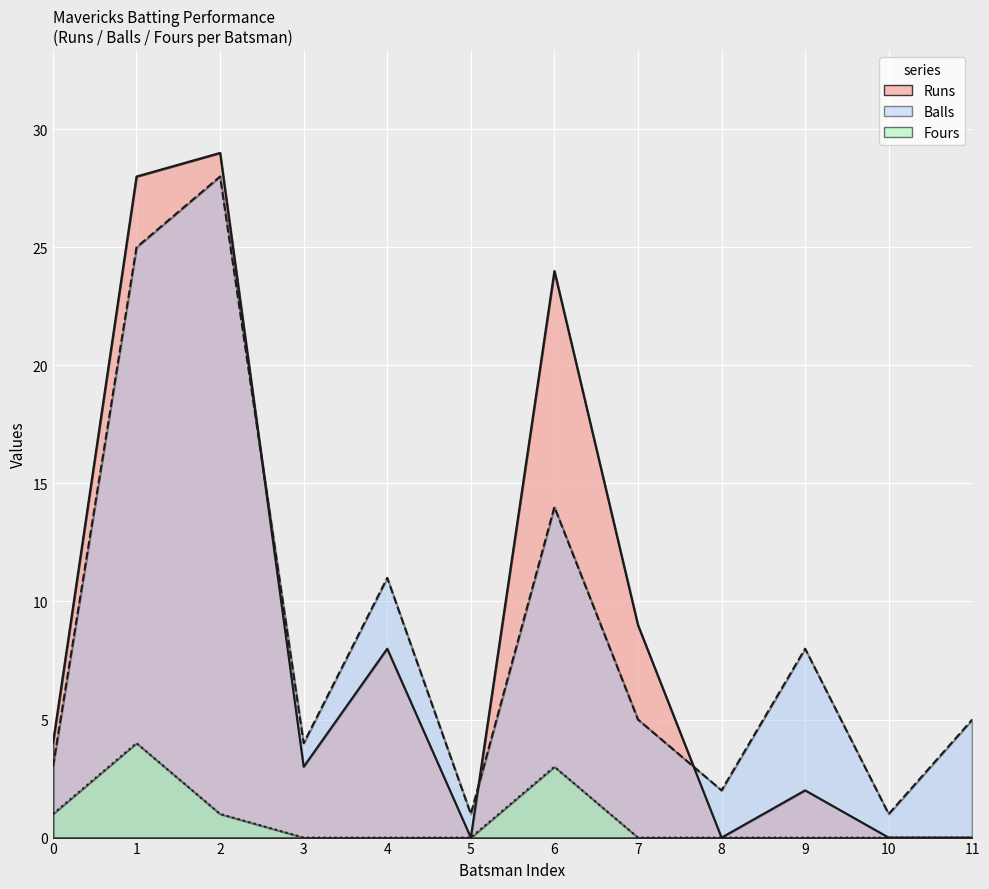

How many values in Fours are above zero?

4